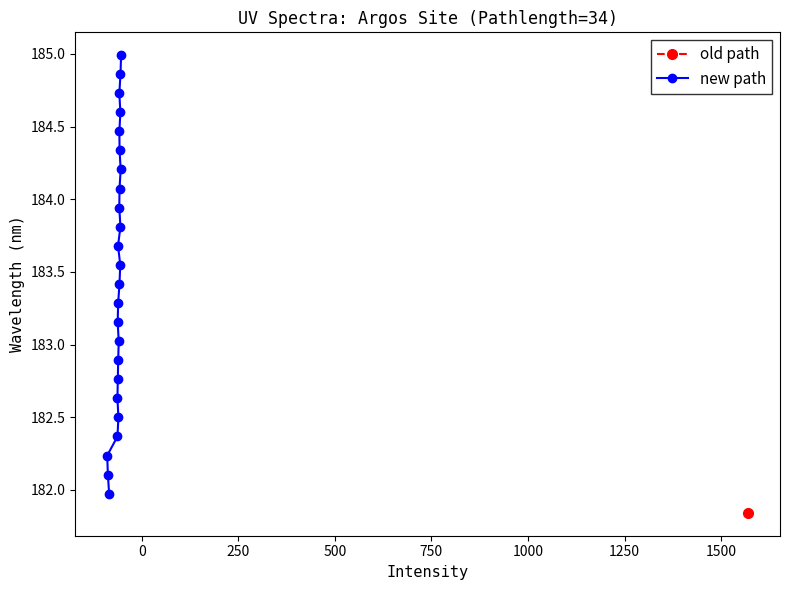

What is the value of the new path point at the 3rd from the left?

182.0